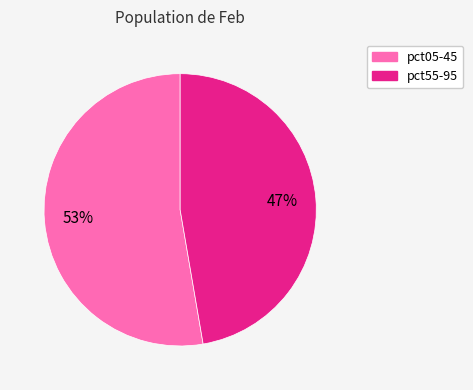

To the nearest percent, what is the average slice percentage?

50%